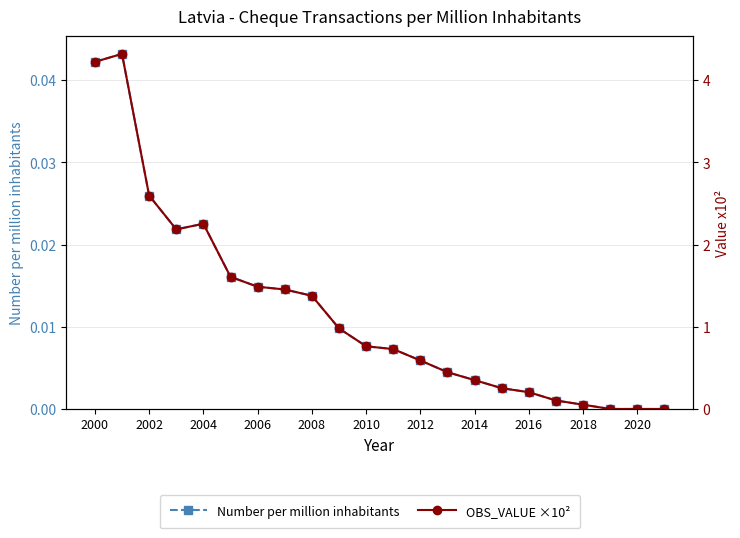

Which series has the widest spread of values?

OBS_VALUE ×10²